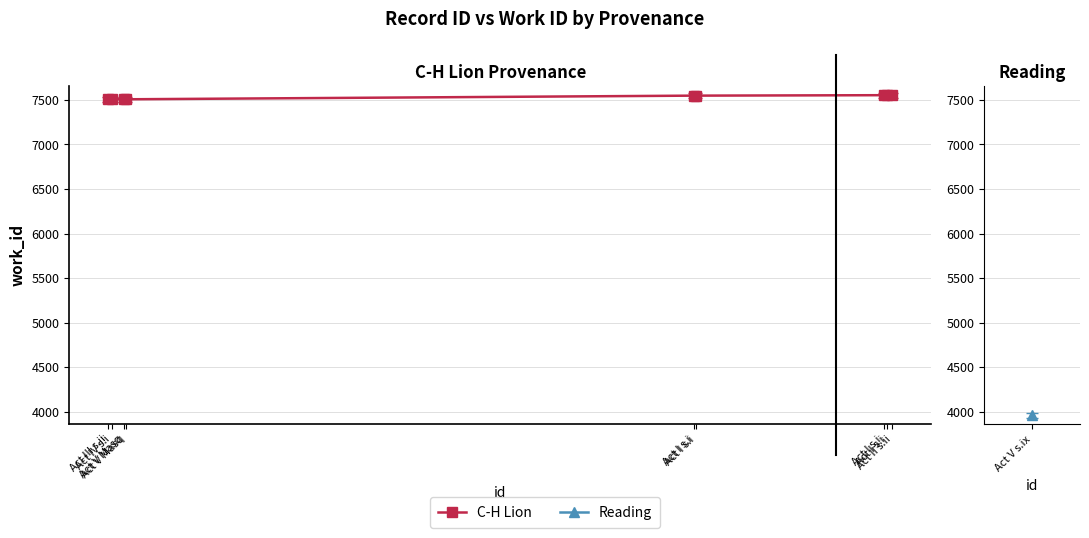

List the labels in order of value, smallest first.

Act III s.ii, Act IV s.i, Act V Masq, Act V Masq, Act I s.i, Act I s.i, Act I s.i, Act I s.i, Act II s.ii